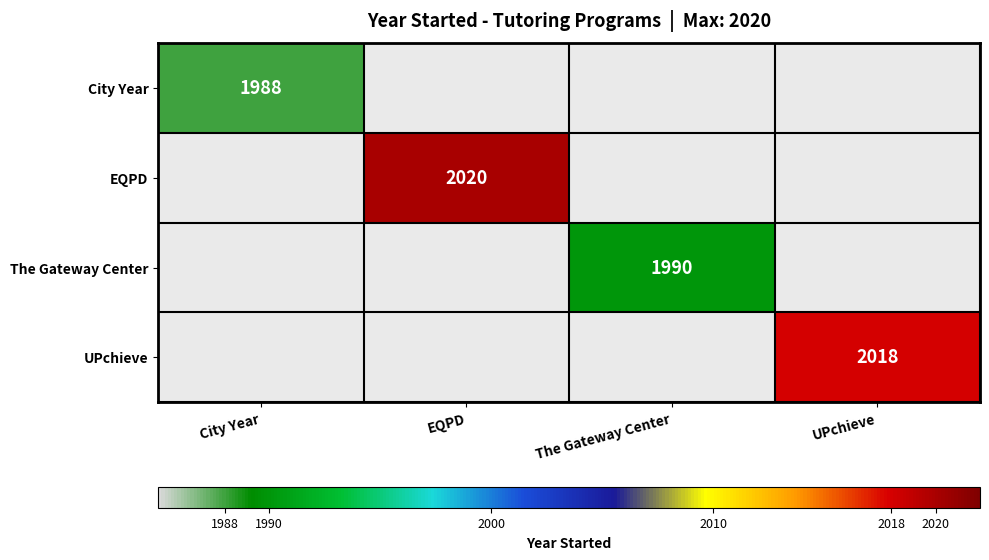

The value of The Gateway Center at The Gateway Center is 3485. True or false?

False